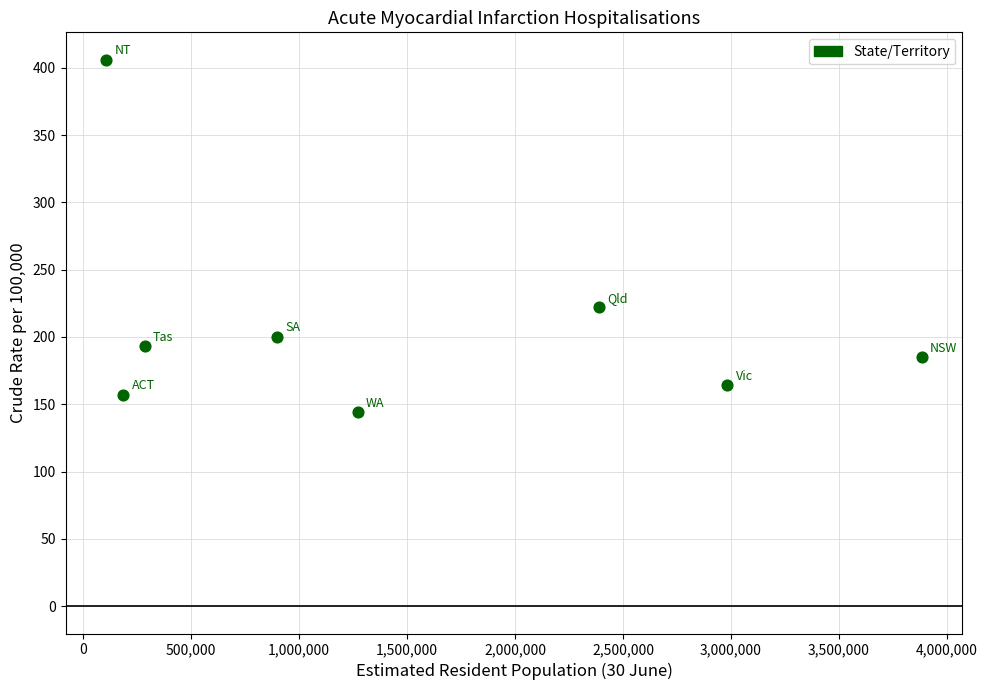

What Y value in the scatter plot is closest to 275?

222